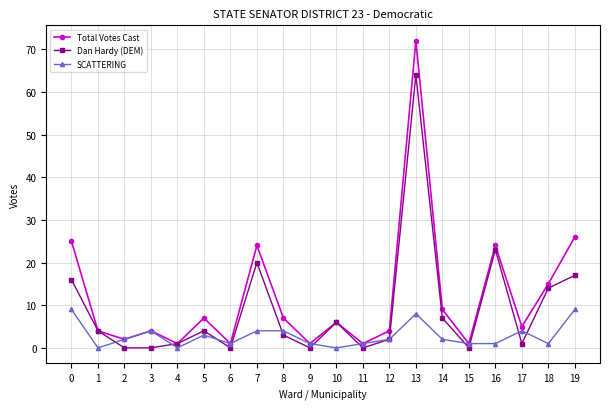

Rank the series by their average value, from highest to lowest.

Total Votes Cast, Dan Hardy (DEM), SCATTERING